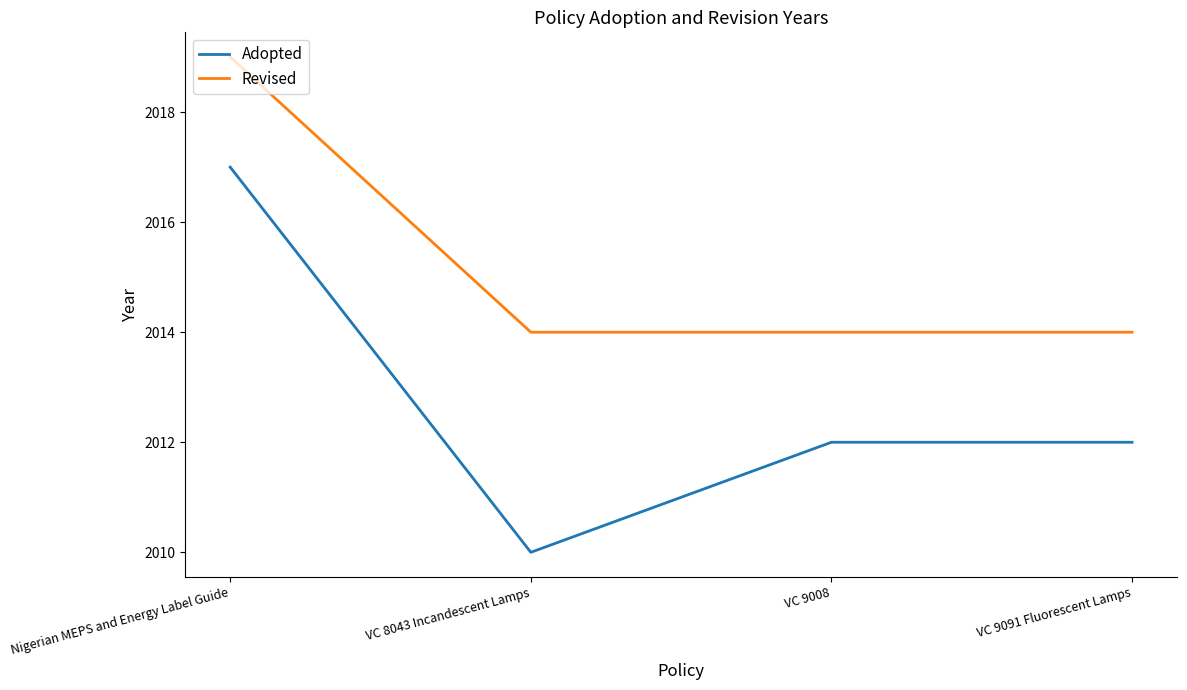

At which category is the sum across all series the highest?

Nigerian MEPS and Energy Label Guide